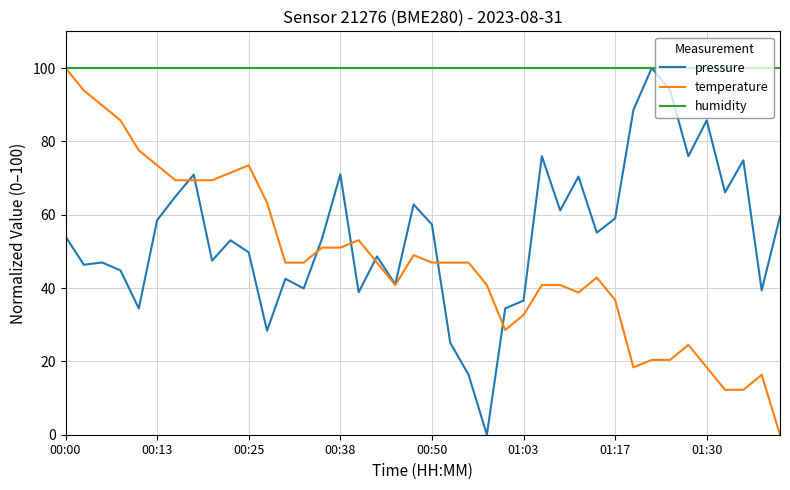

What is the highest value of the humidity series?

100.0